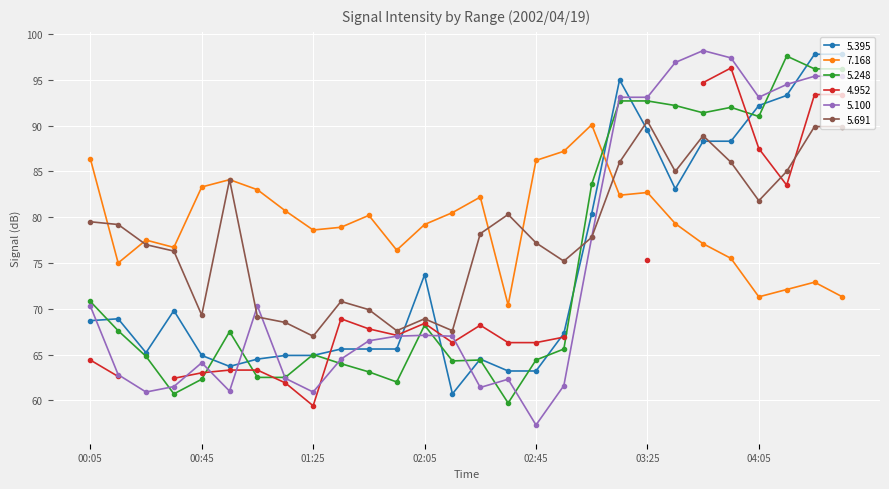

Is it true that 5.691 equals 90.5 at 03:25?

True